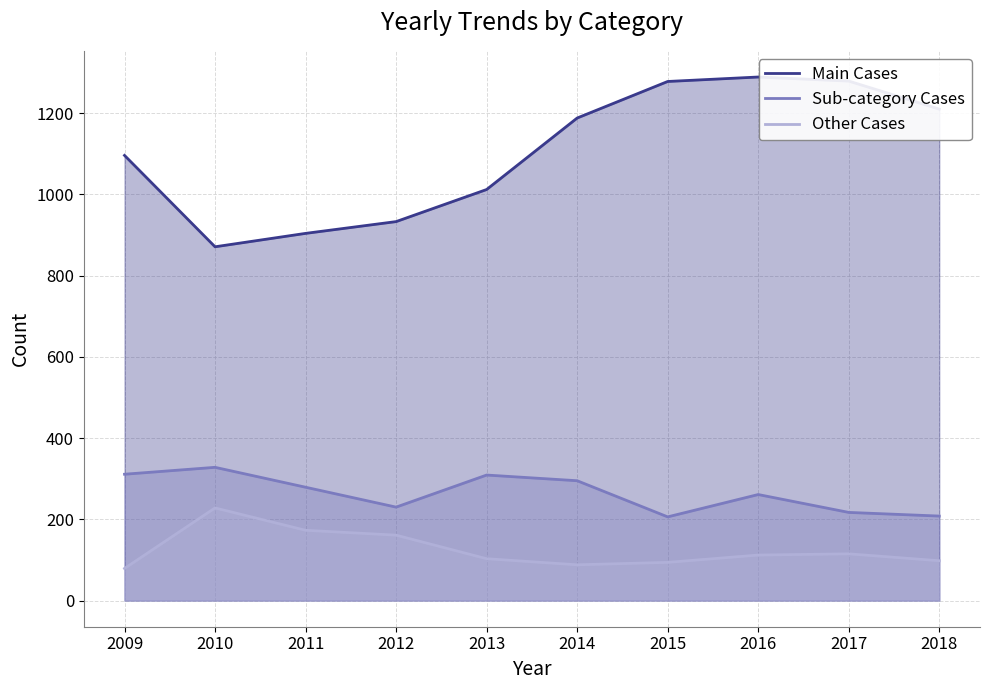

Reading left to right, what are all the values shown in this chart?

Main Cases: 1096	871	904	933	1012	1188	1278	1289	1279	1210
Sub-category Cases: 311	328	279	230	309	295	206	261	217	208
Other Cases: 79	228	173	161	103	88	94	112	115	98